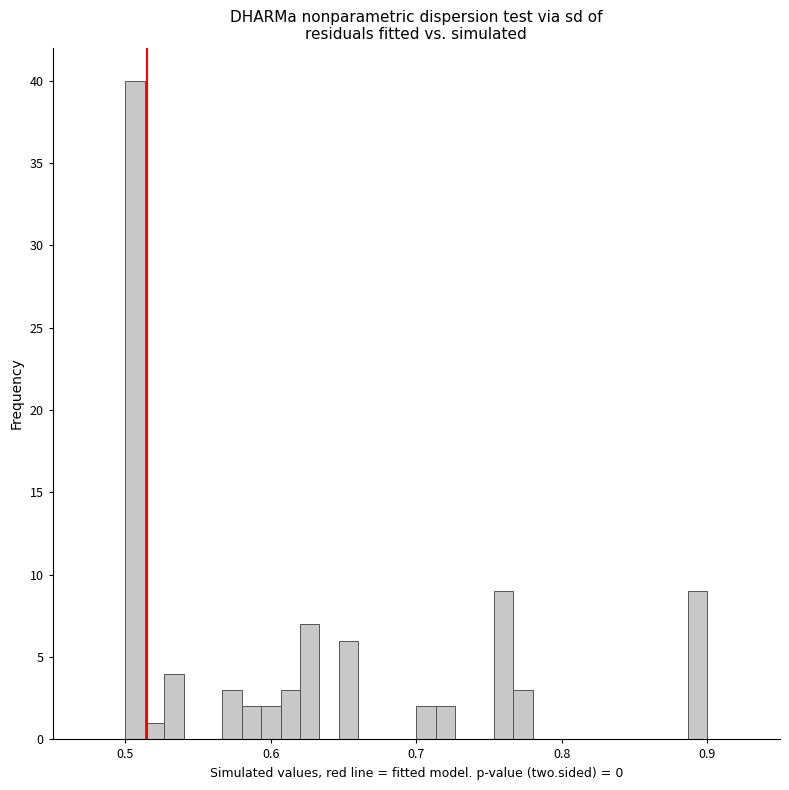

Read against the x-axis, roughly where is the centre of the tallest bar?

0.51